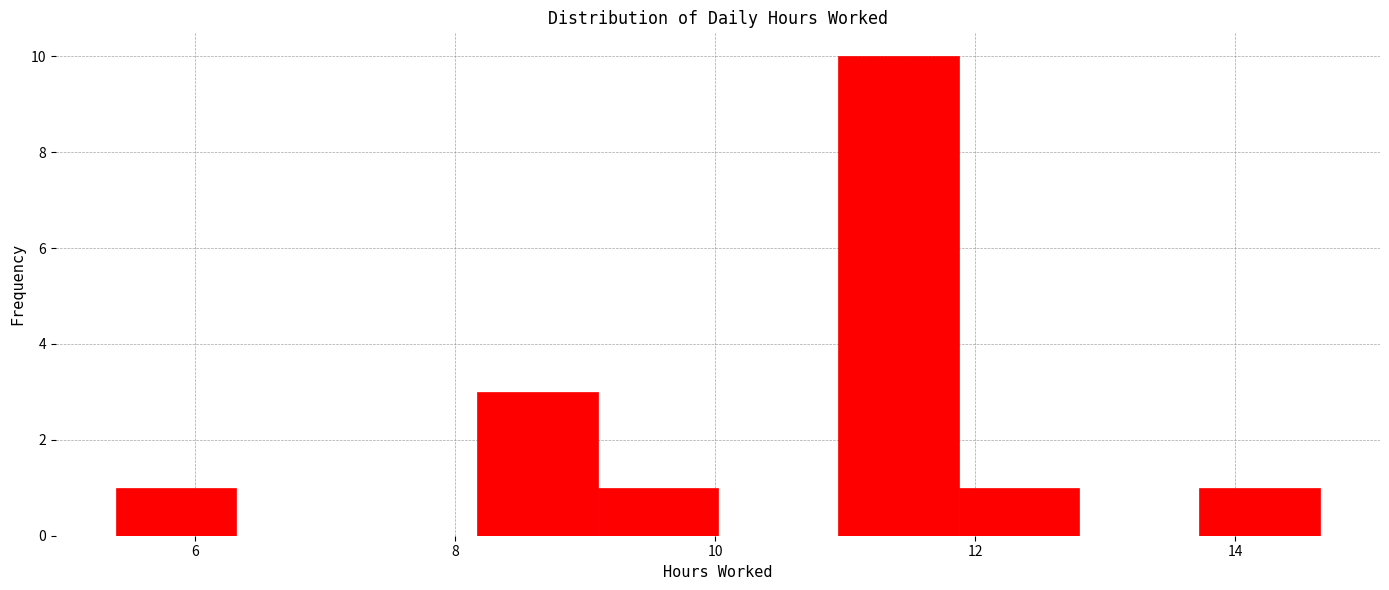

What is the height of the bar covering 8.2 to 9.0 on the x-axis? Neither the bar edges nor the heights are printed on the chart, so give them approximately, as read against the axes.

3